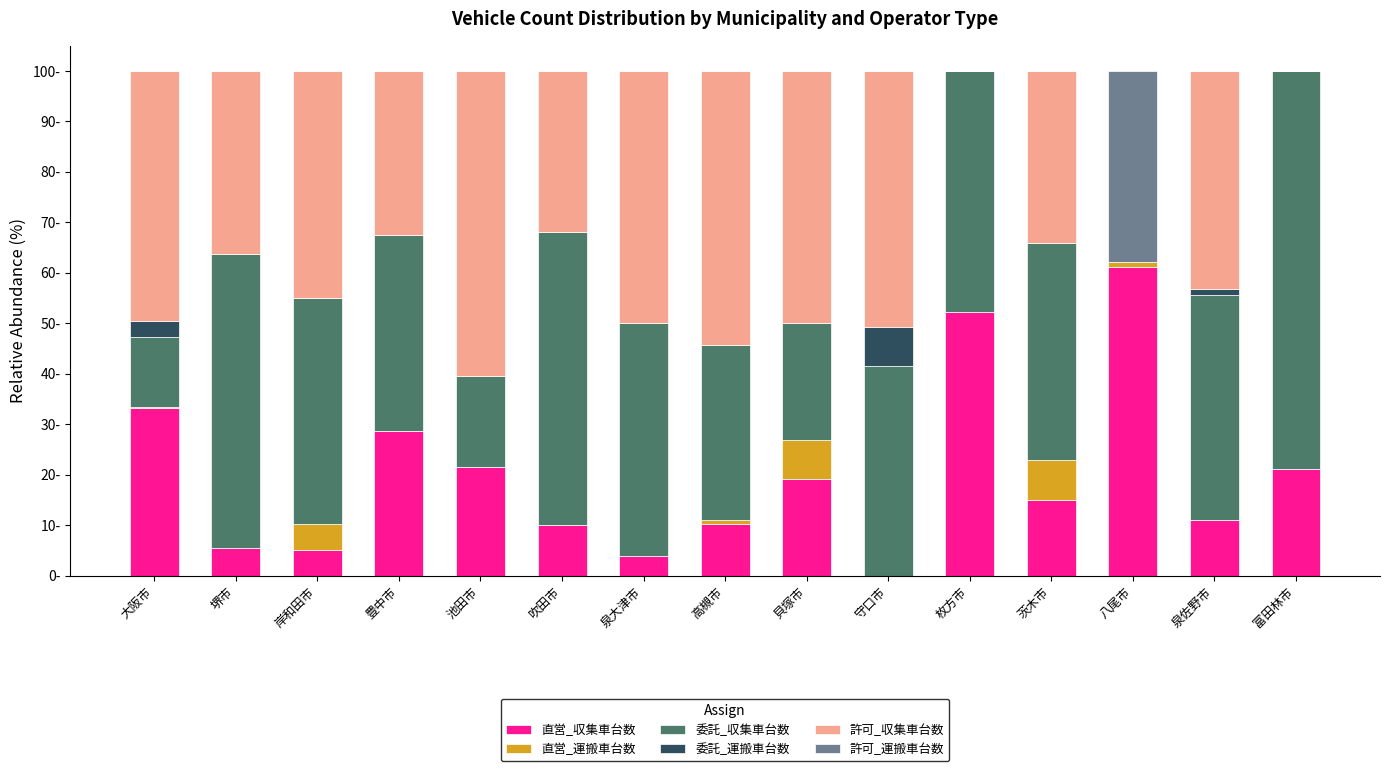

Where is 直営_運搬車台数 nearest to the value 3?

岸和田市